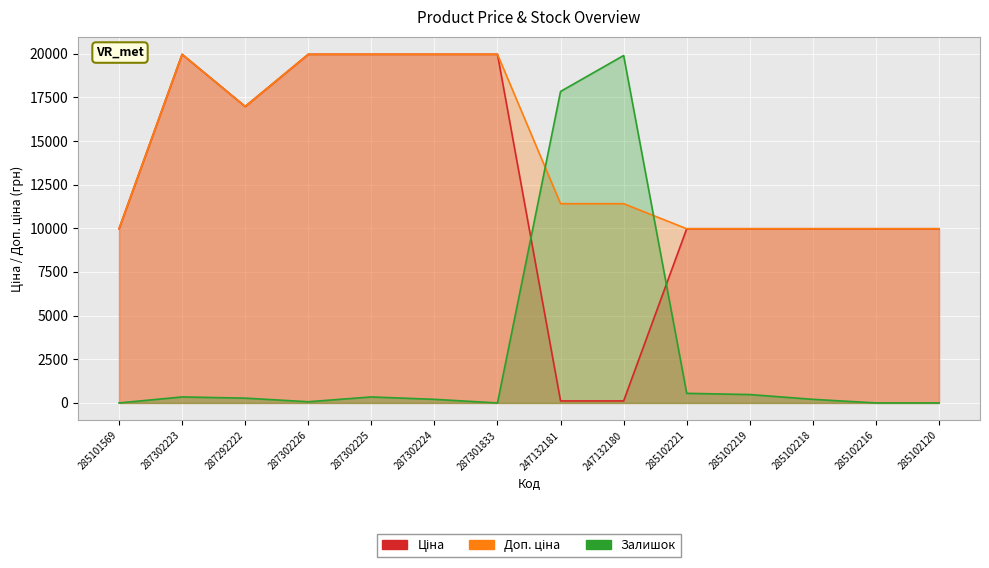

Which series has the widest spread of values?

Залишок